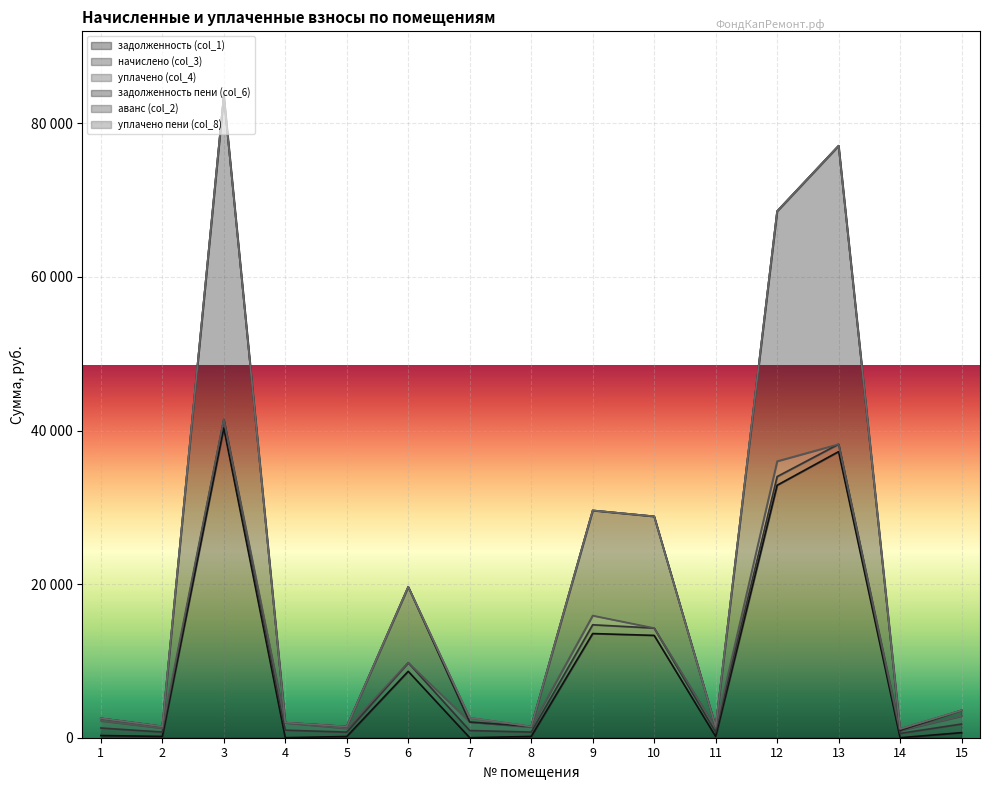

At which label is задолженность пени (col_6) closest to 21076?

10